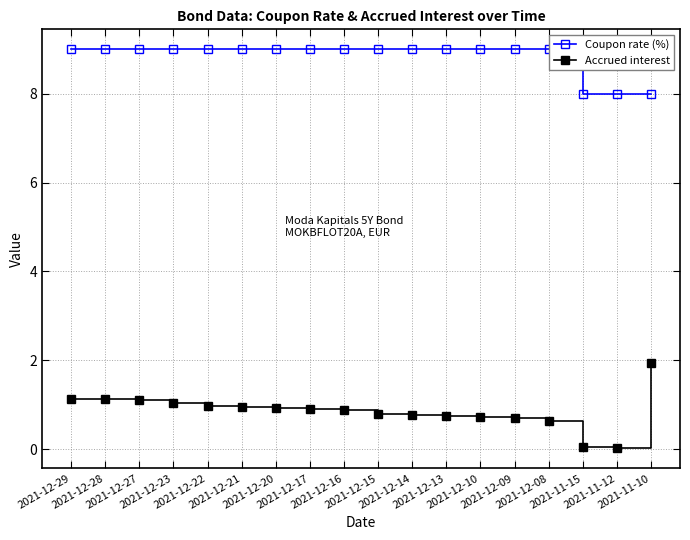

How many Coupon rate (%) values are between 9 and 10?

15